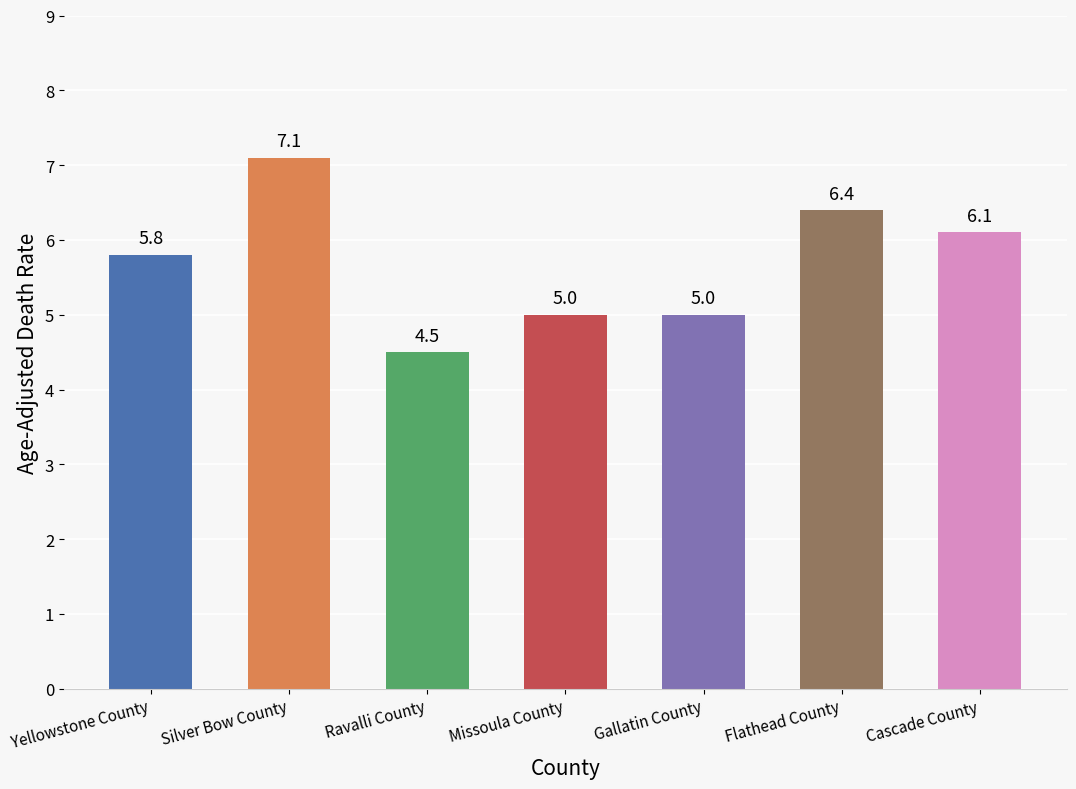

How many bars are there in total?

7